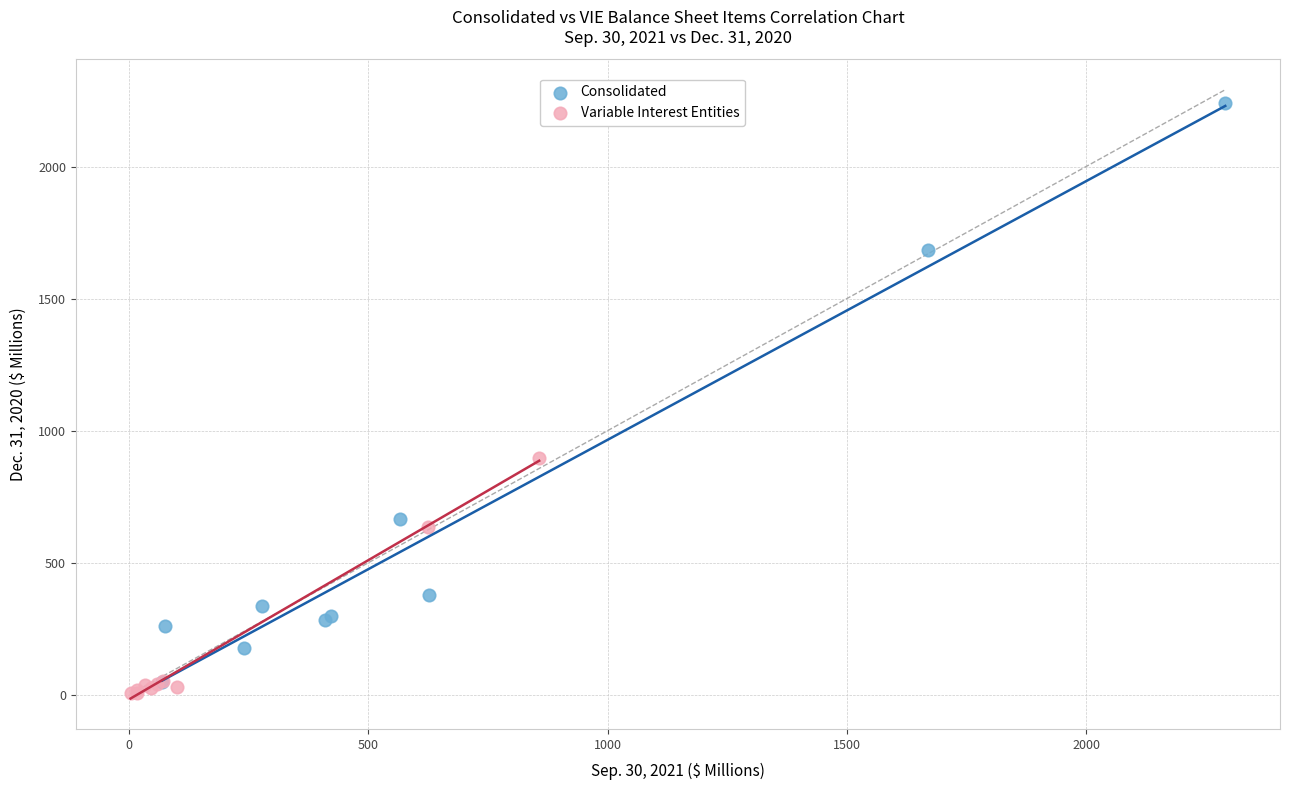

Which series has the widest spread of Y values?

Consolidated